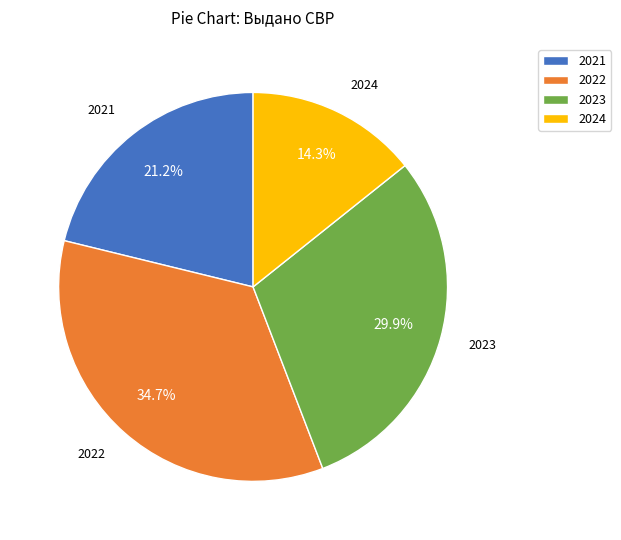

Approximately how many times larger is the value at 2023 compared to 2022?

0.9